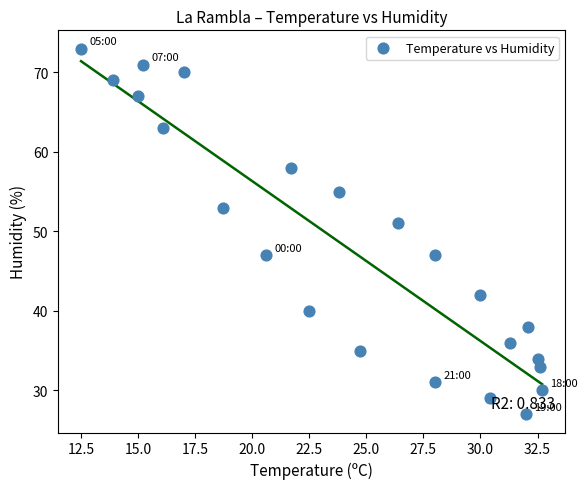

What Y value in the scatter plot is closest to 50?

51